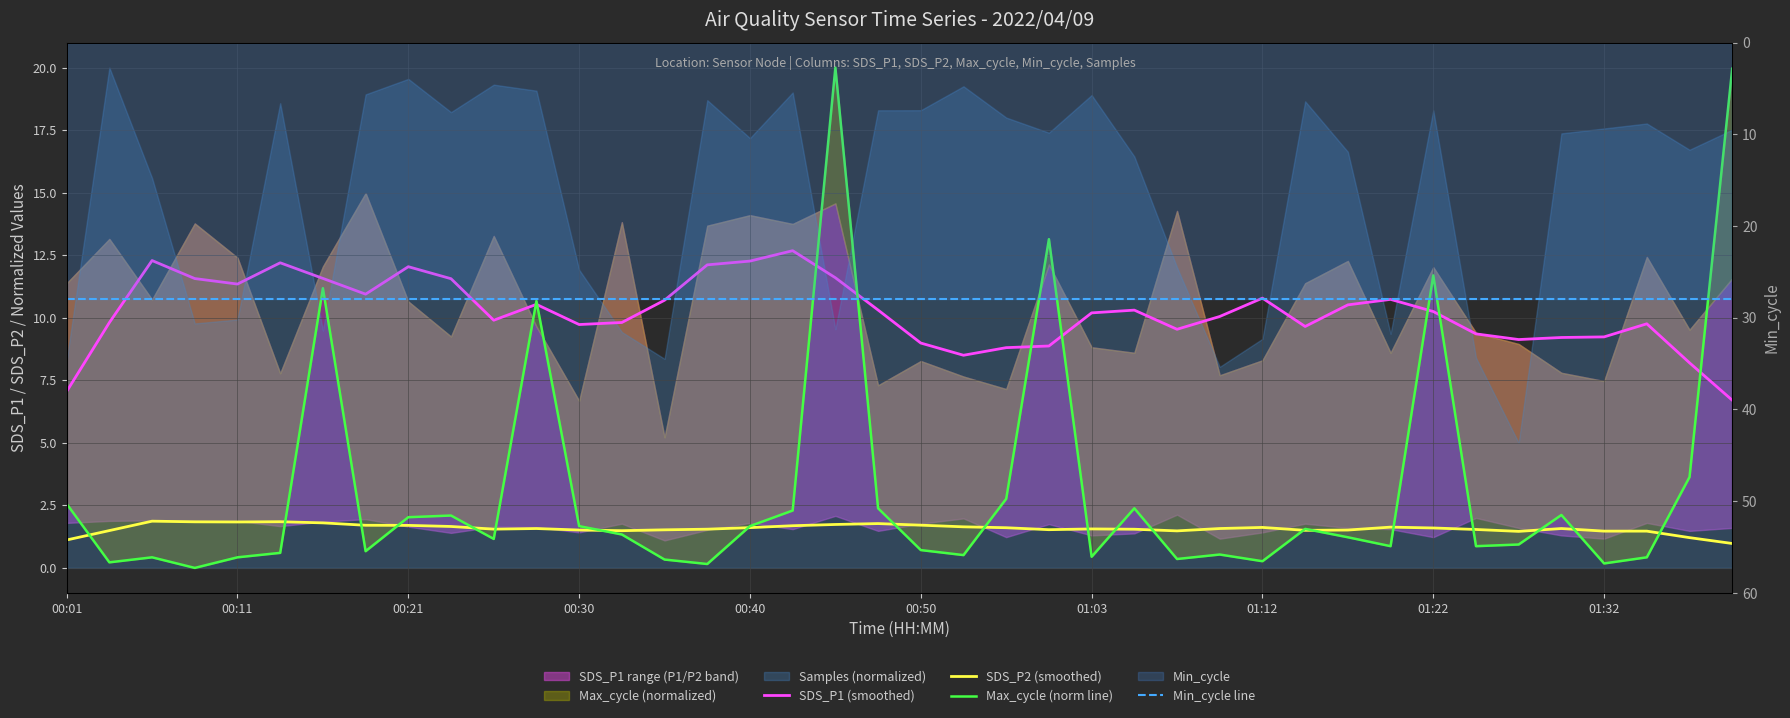

What is the maximum value shown in the chart?

28.0